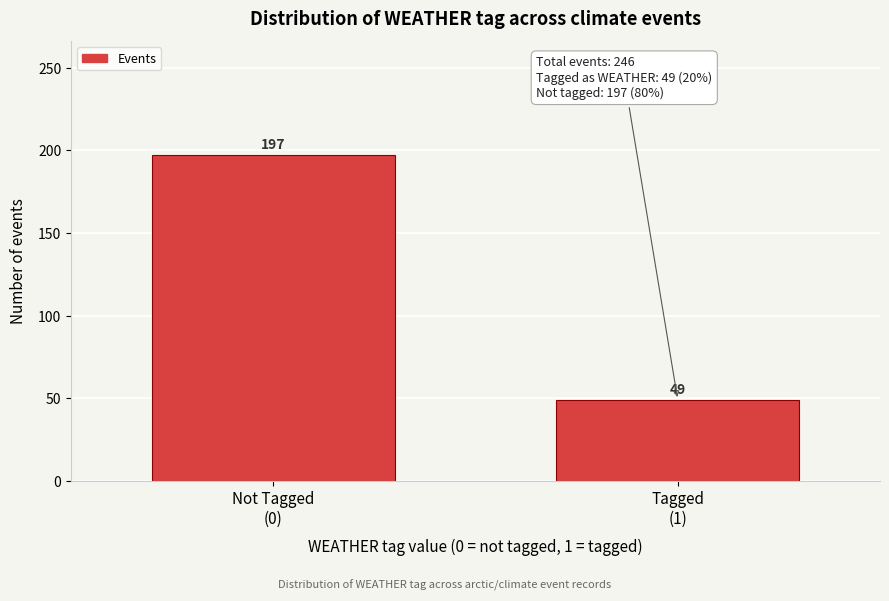

Reading left to right, what are all the values shown in this chart?

197	49